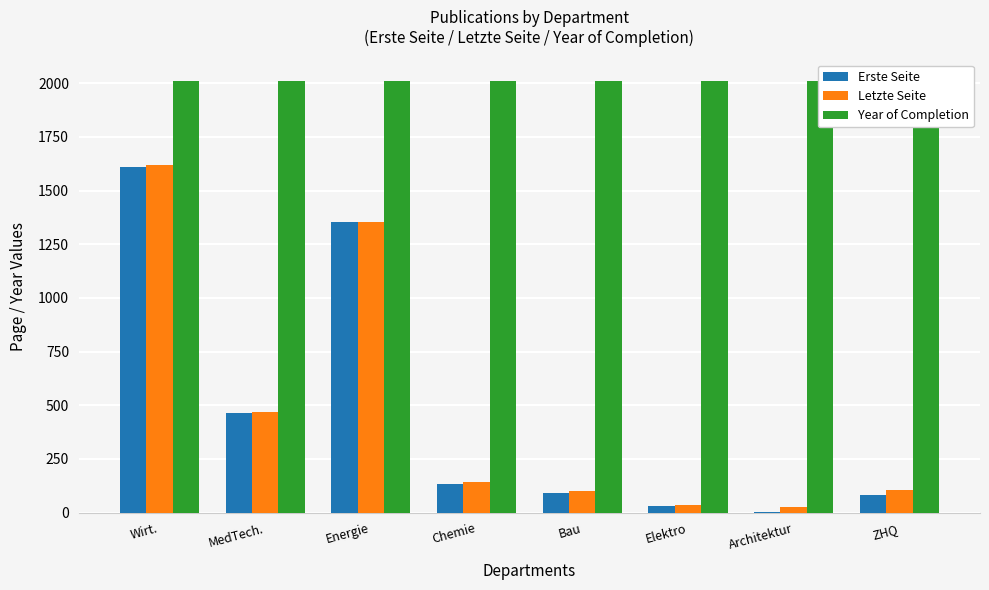

Which series changed the most between MedTech. and Energie?

Erste Seite